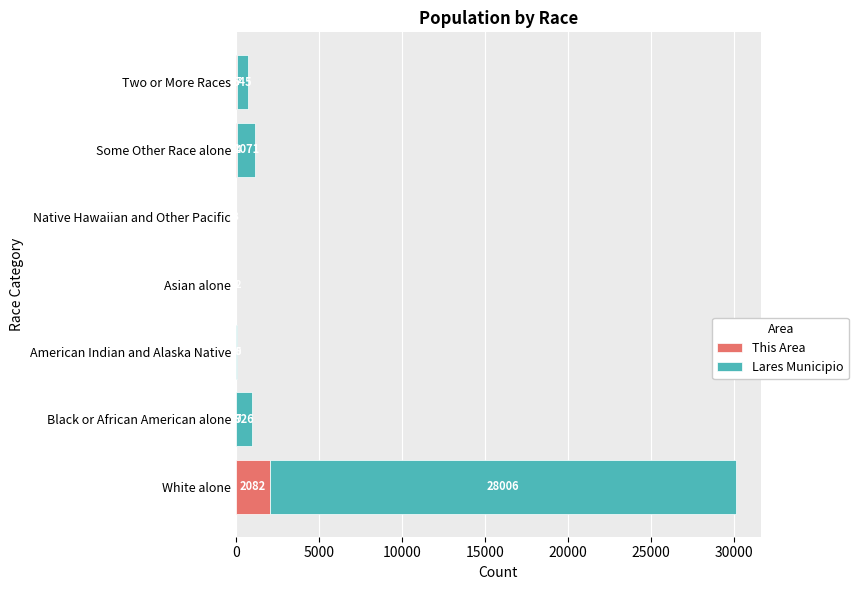

At which category is the sum across all series the highest?

White alone